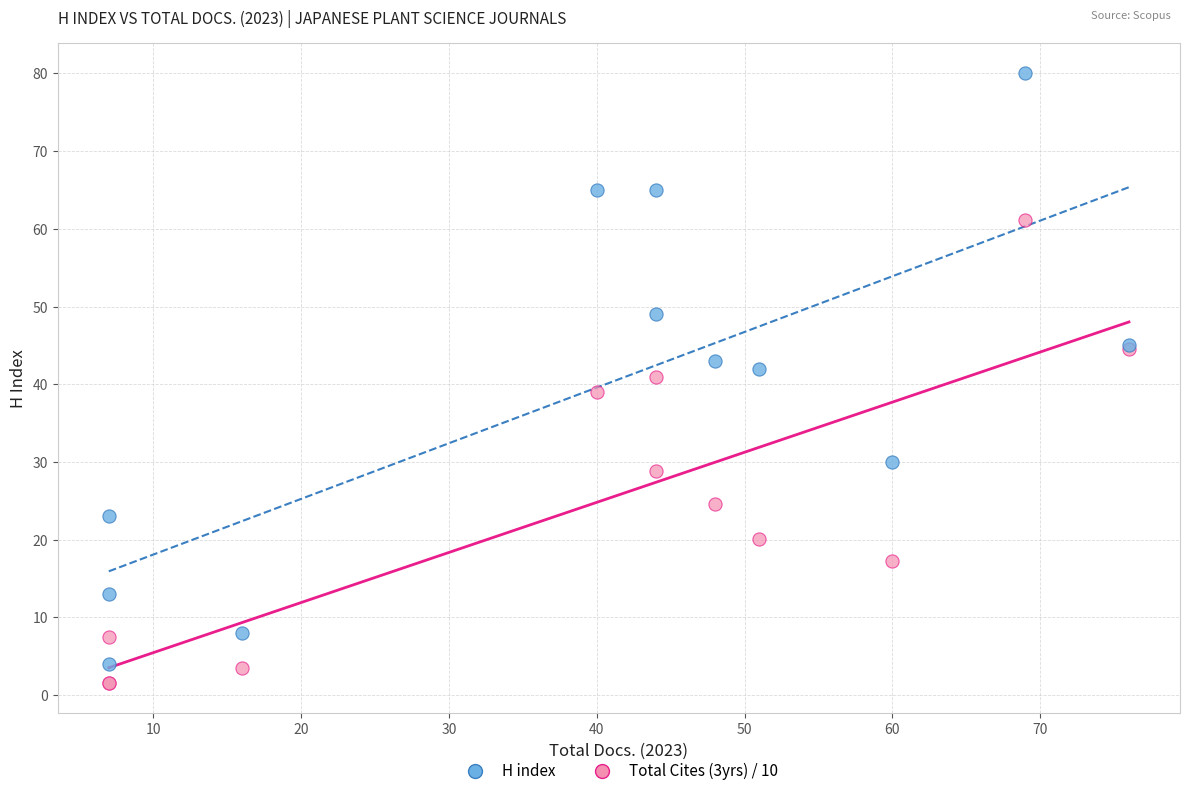

Which series contains the lowest Y value?

Total Cites (3yrs) / 10